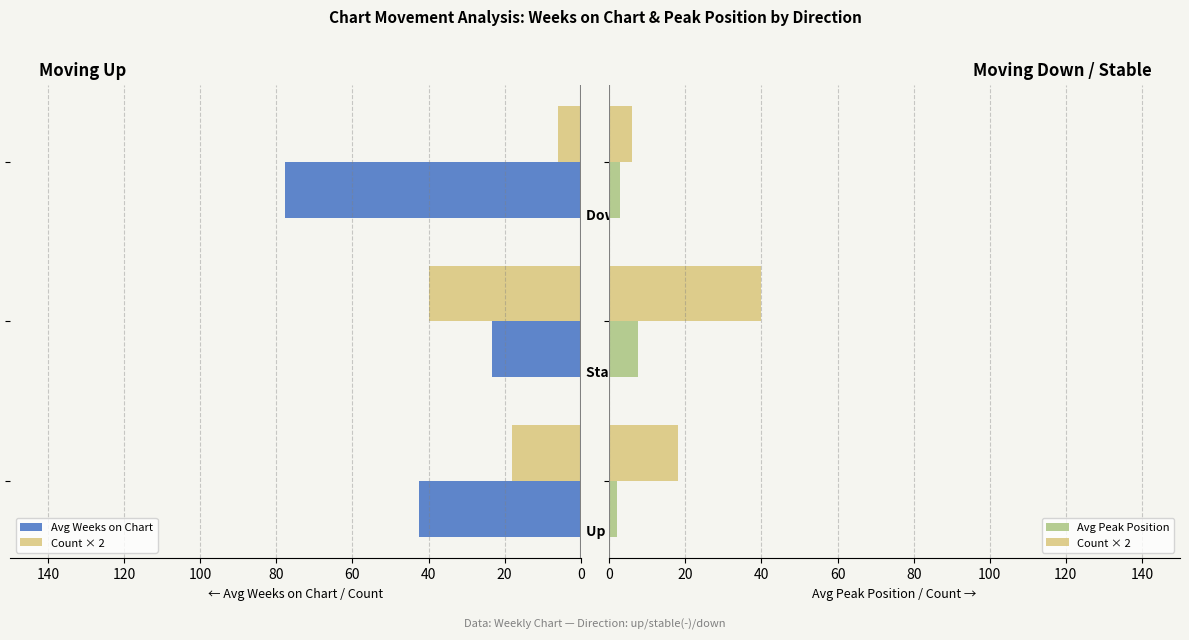

What is the difference between the maximum and minimum values in the Avg Weeks on Chart series?

54.5